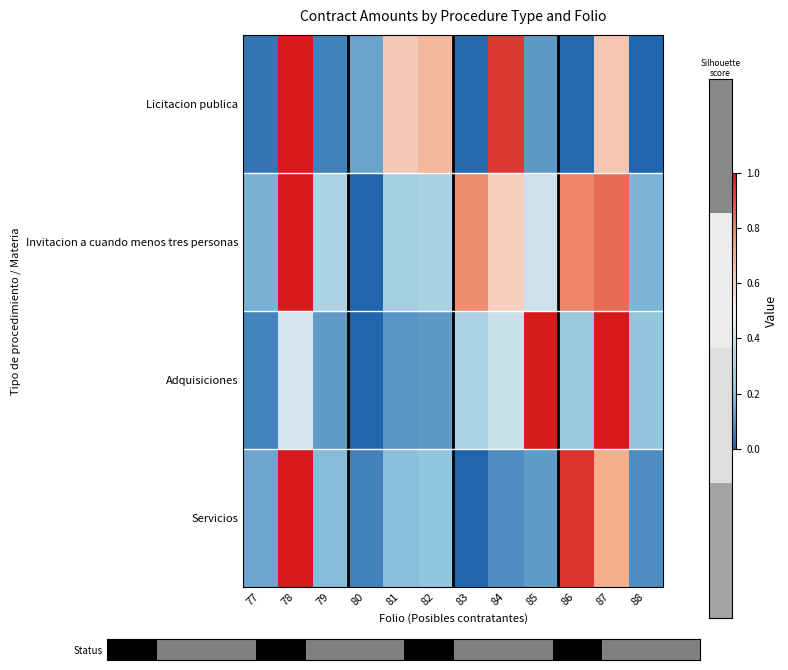

Between 77 and 80, which is larger?

77